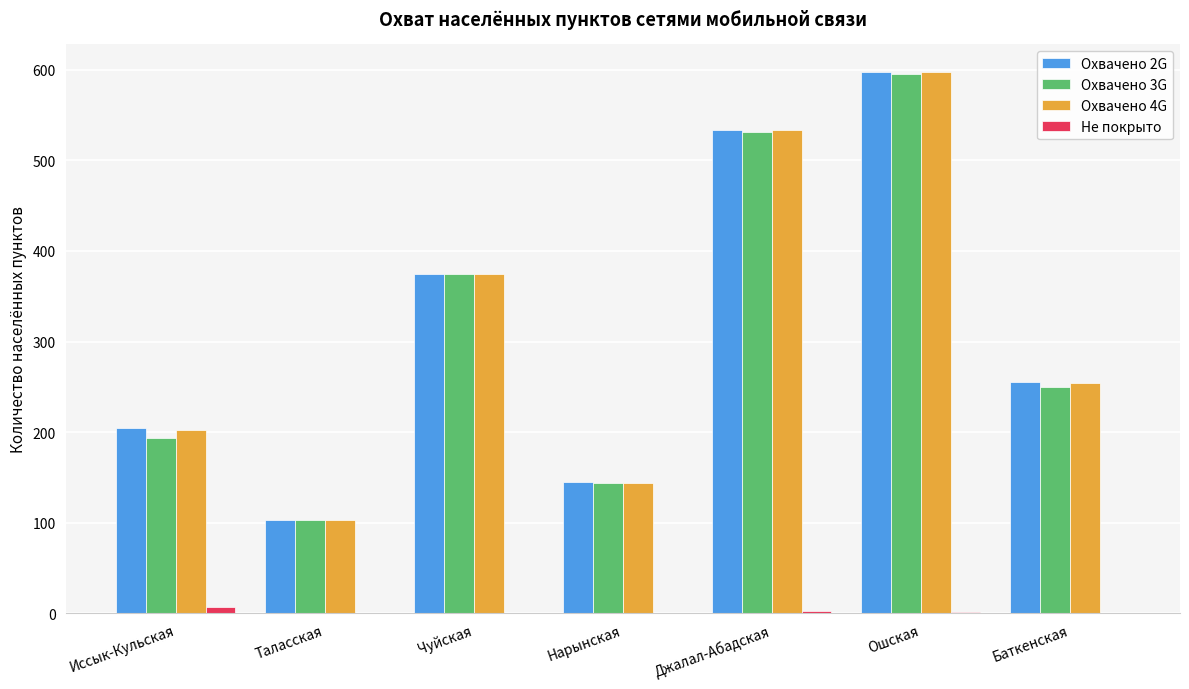

What is the greatest value displayed?

598